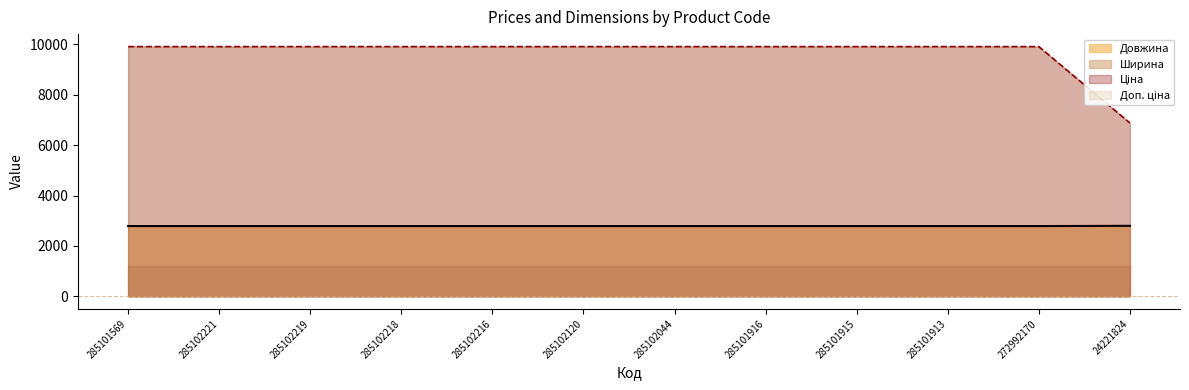

The Доп. ціна series shows 6879.5 at 24221824. True or false?

True